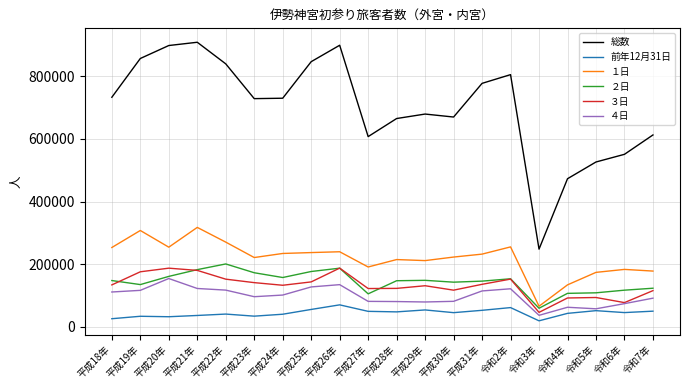

What is the difference between the maximum and second lowest values in the 前年12月31日 series?

44274